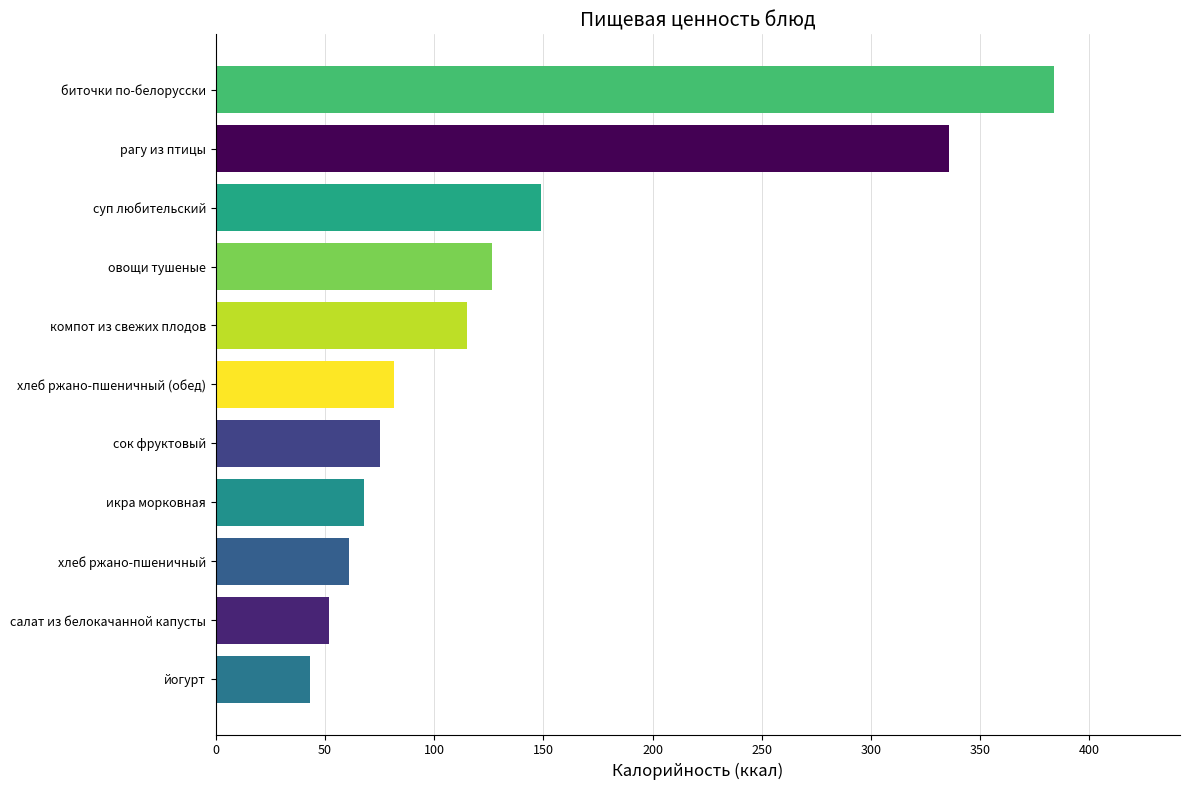

How many distinct data groups are displayed?

1